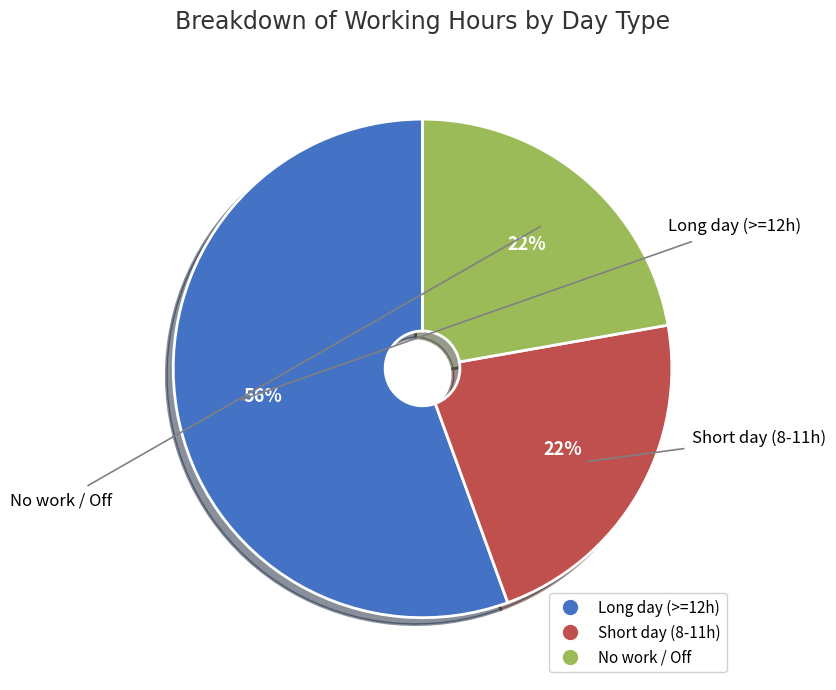

Is there any slice that represents more than half of the pie?

Yes